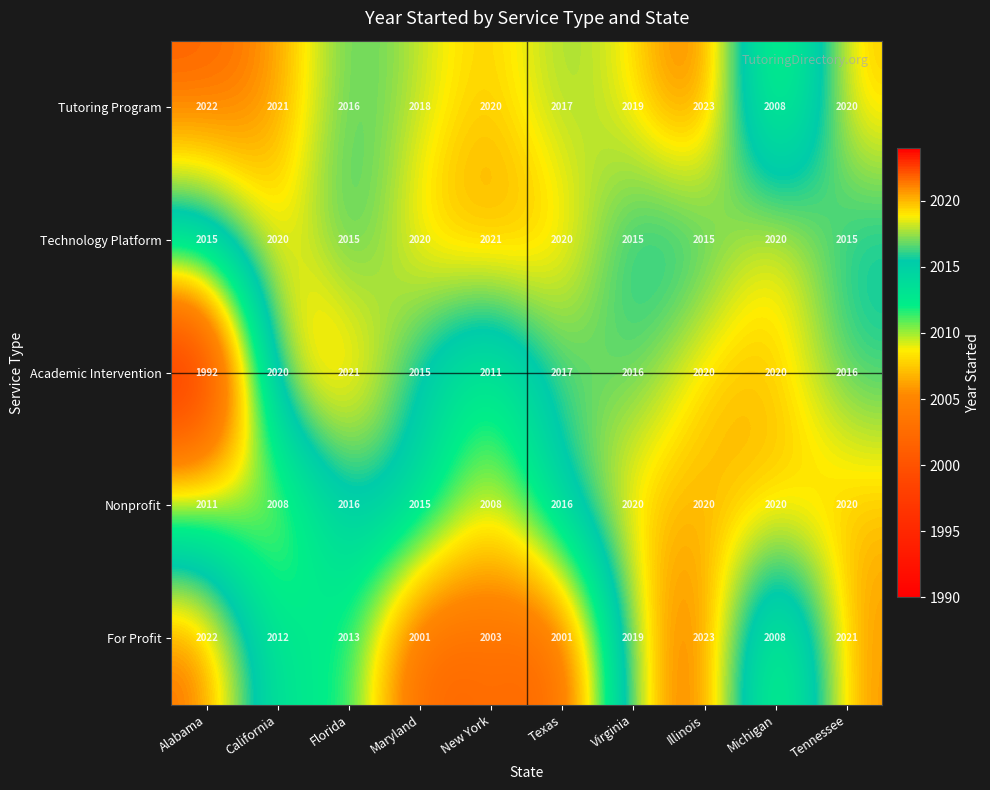

Which series has the largest range (max minus min)?

Academic Intervention